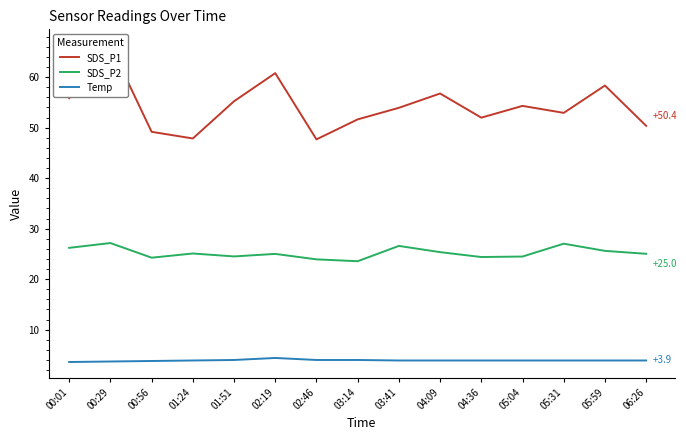

What is the total value across all series at 02:19?

90.2